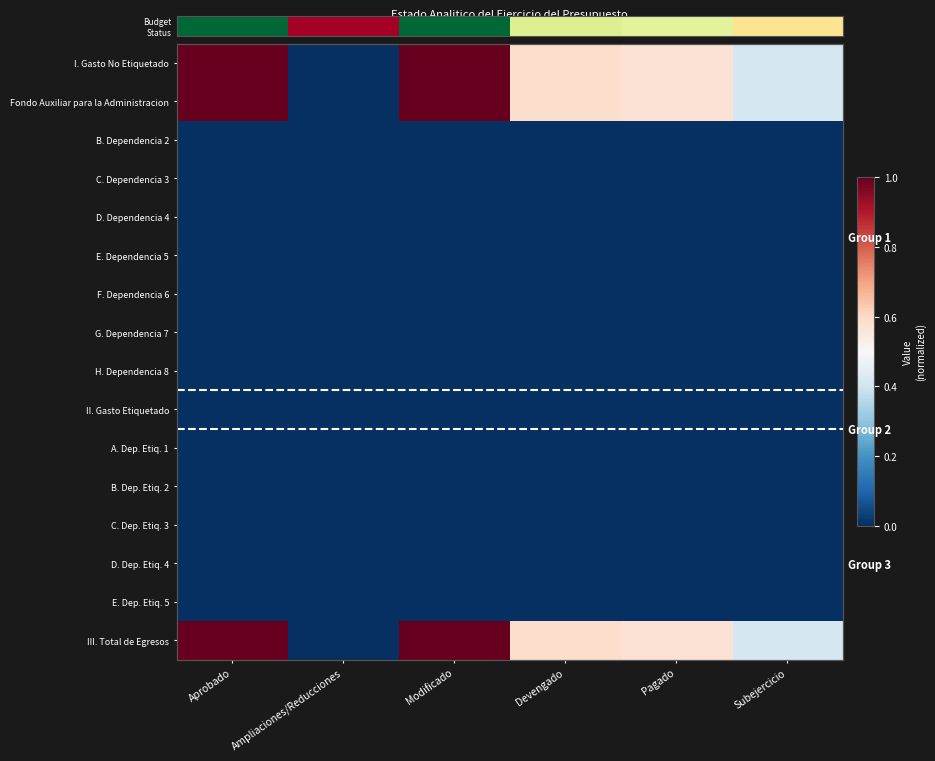

At how many categories does at least one series exceed 0?

5